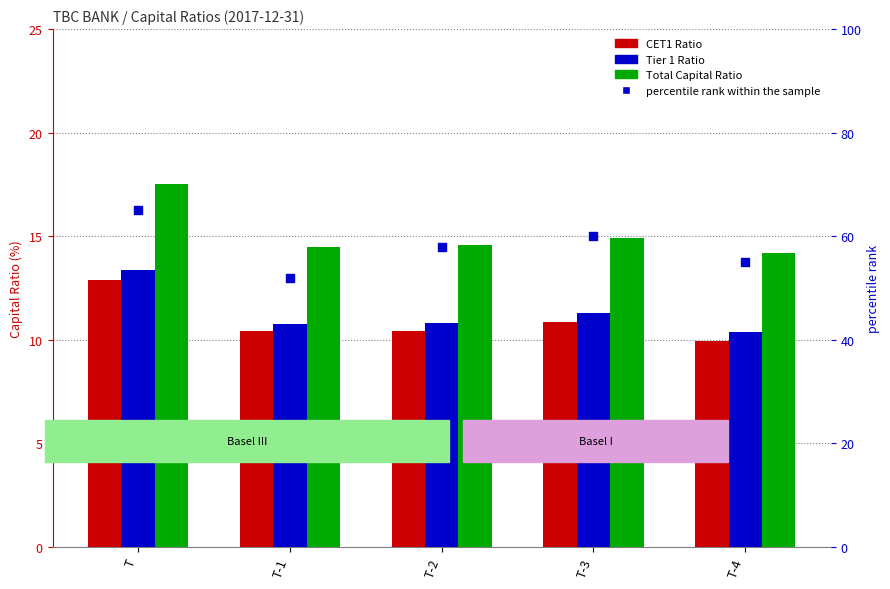

What is the total value across all series at T?

108.8